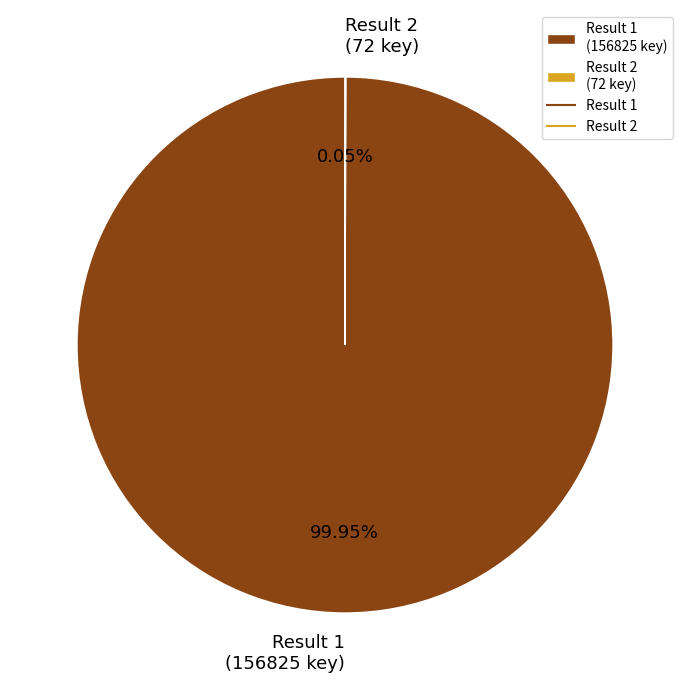

Which category has the biggest portion of the pie?

Result 1 (156825 key)